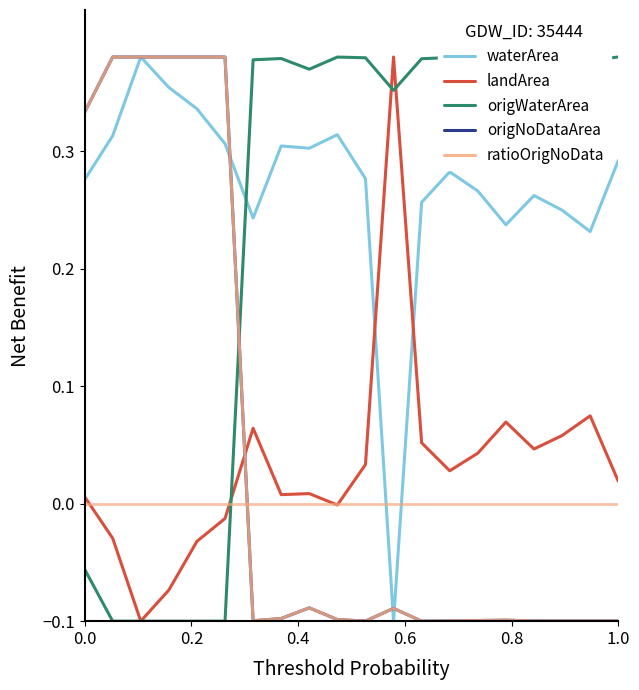

Which series has the largest total across all categories?

waterArea